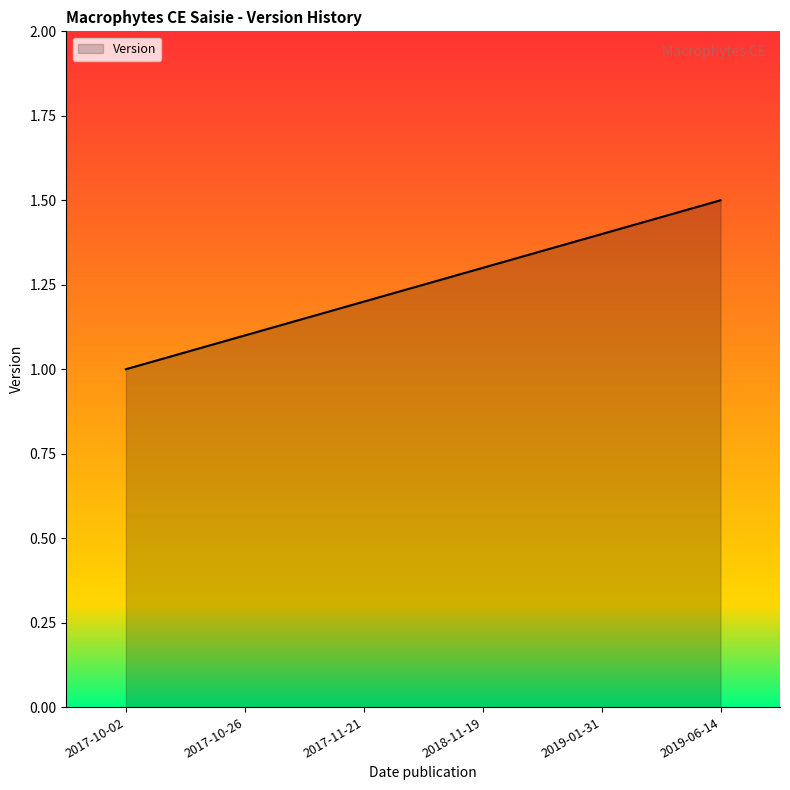

Between 2019-06-14 and 2017-10-02, which is larger?

2019-06-14